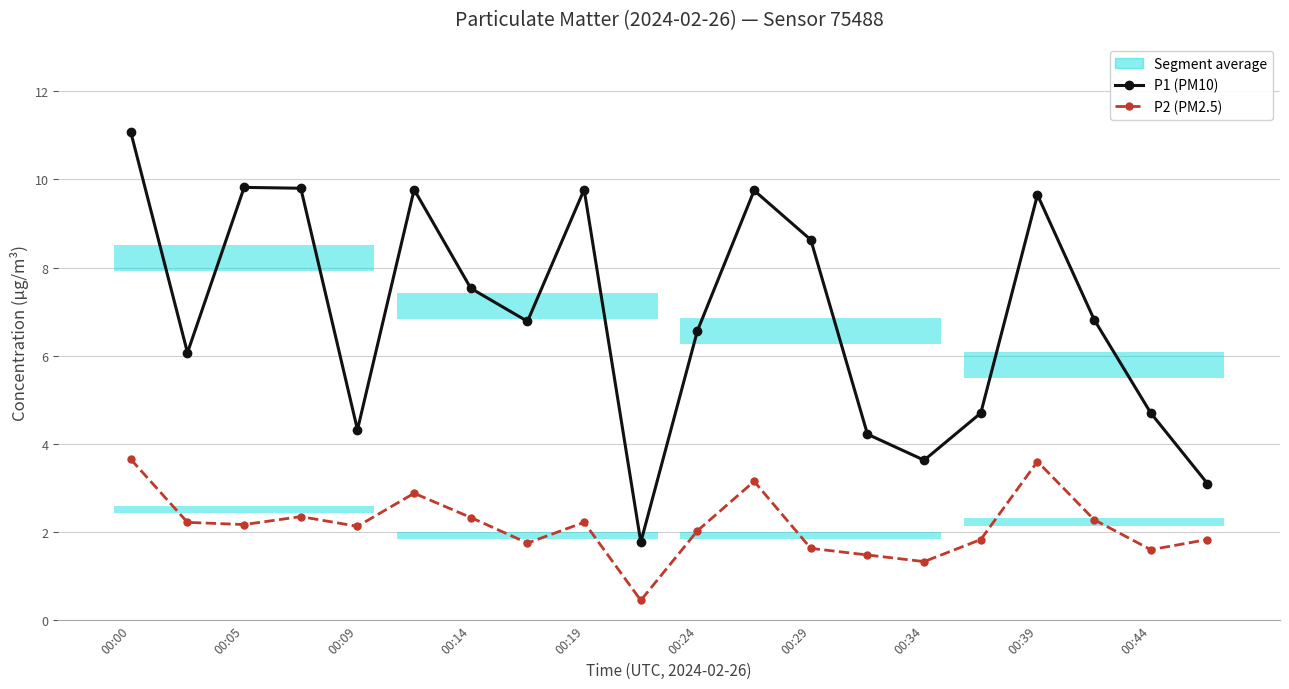

What is the value of the P1 (PM10) point at the 18th from the left?

6.8